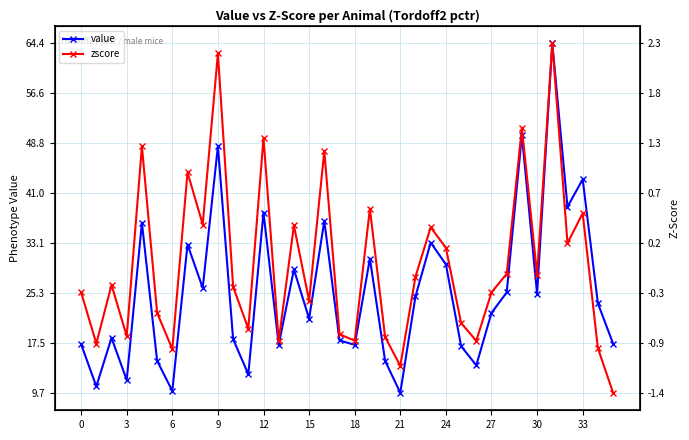

Rank the series by their maximum value, from lowest to highest.

value, zscore